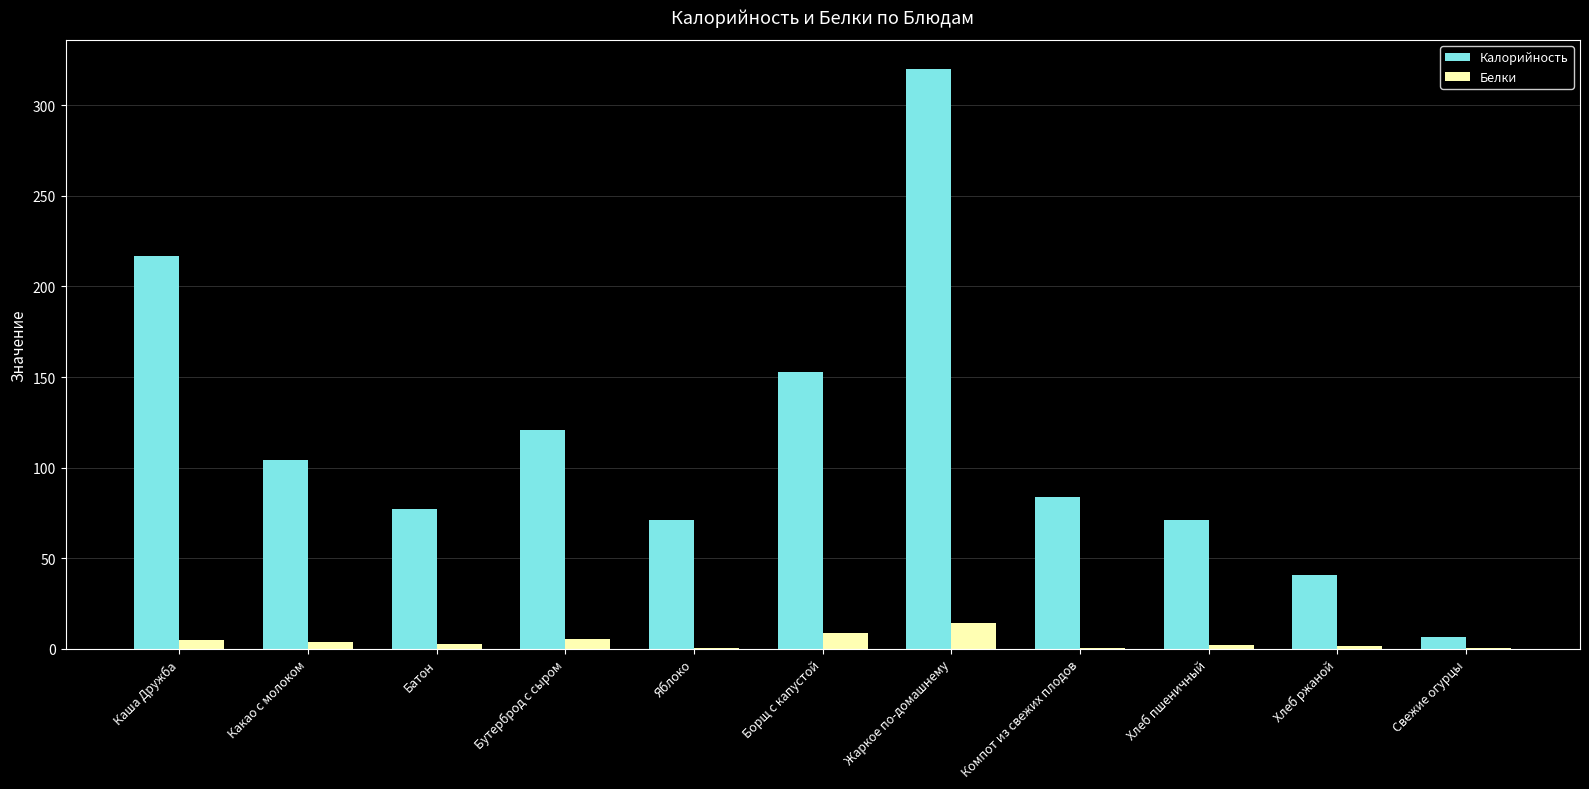

Between Какао с молоком and Хлеб пшеничный, which series saw the biggest shift?

Калорийность